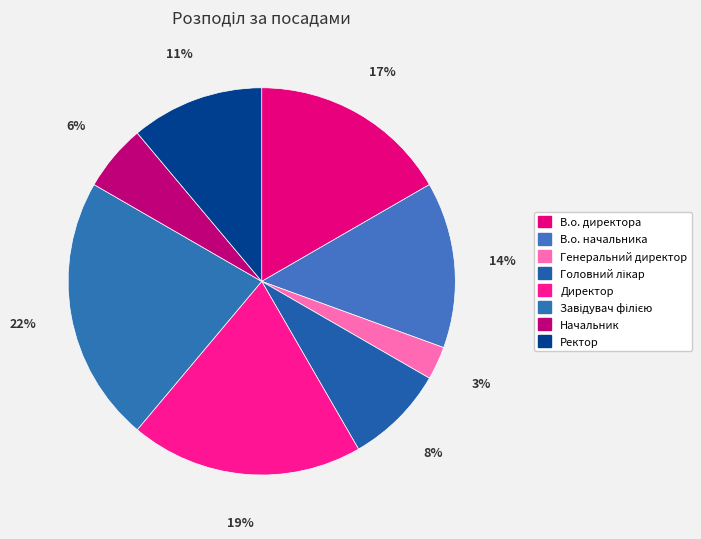

Which category has the smallest portion of the pie?

Генеральний директор